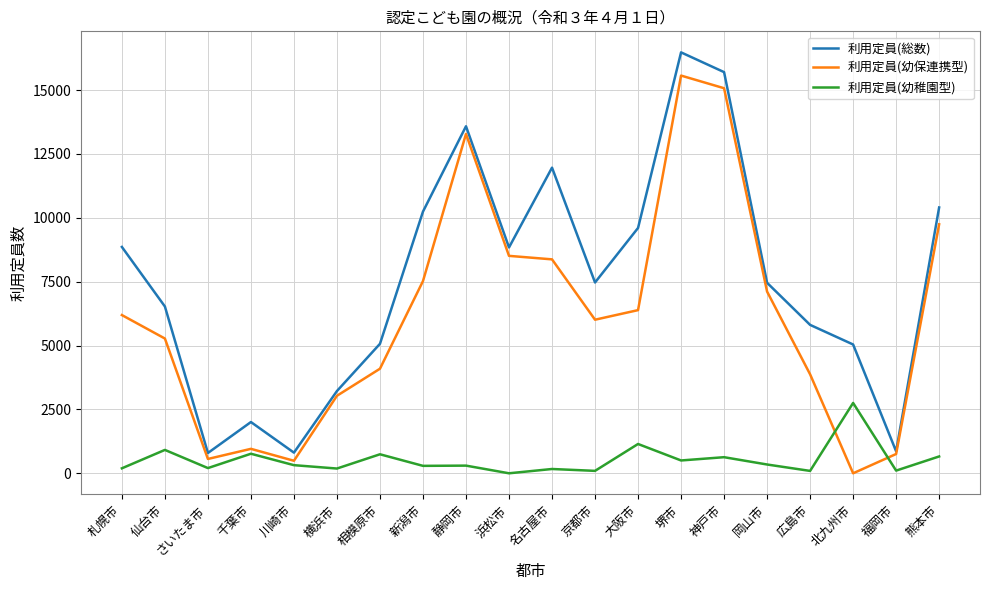

What is the difference between the second highest and second lowest values in the 利用定員(幼保連携型) series?

14581